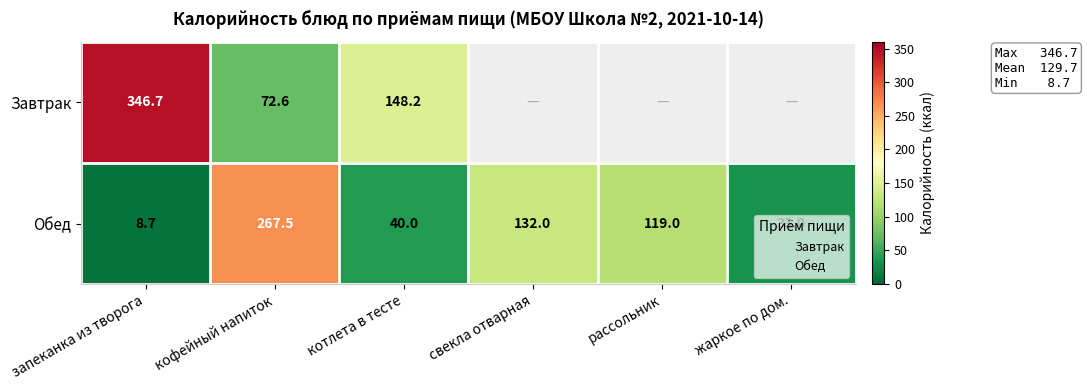

What is the minimum value shown in the chart?

8.7